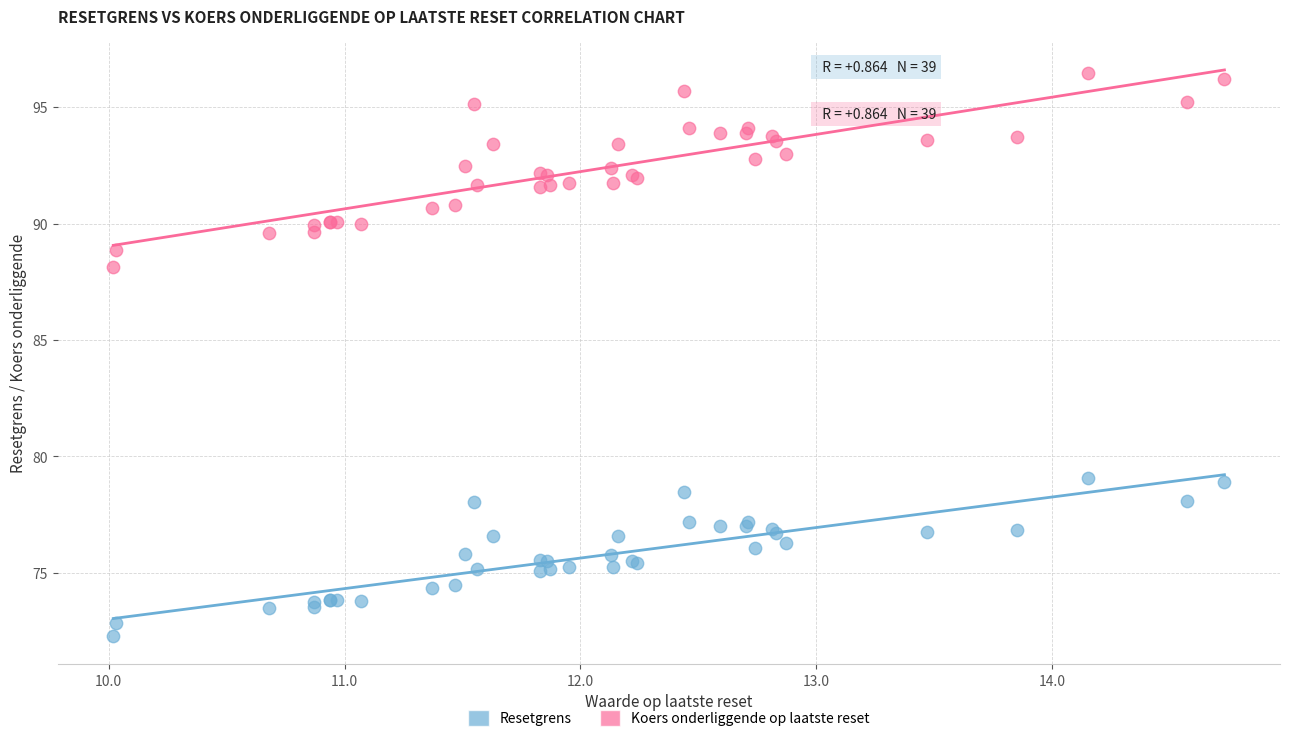

Which series contains the lowest Y value?

Resetgrens